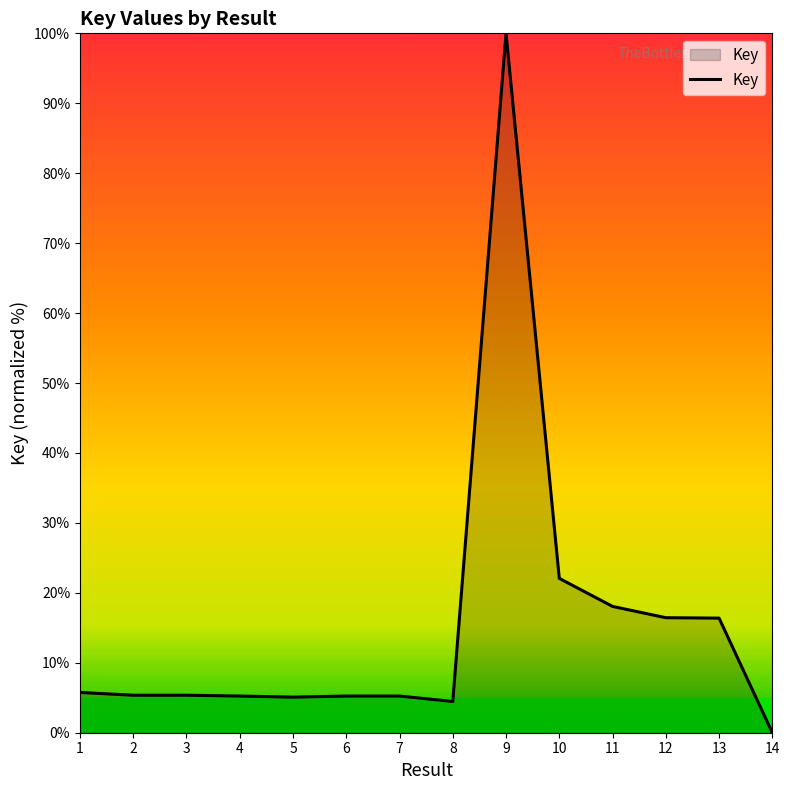

Which label corresponds to the smallest value in the chart?

14